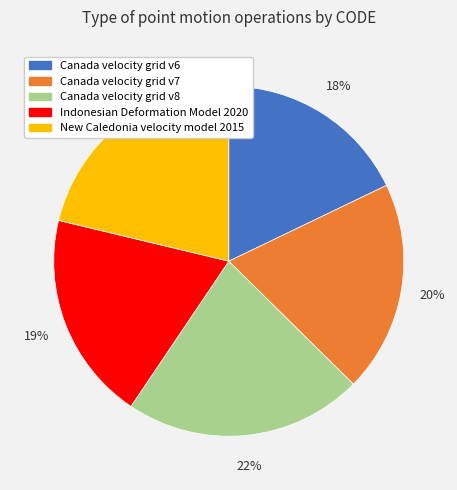

To the nearest percent, what percentage of the pie is Indonesian Deformation Model 2020?

19%